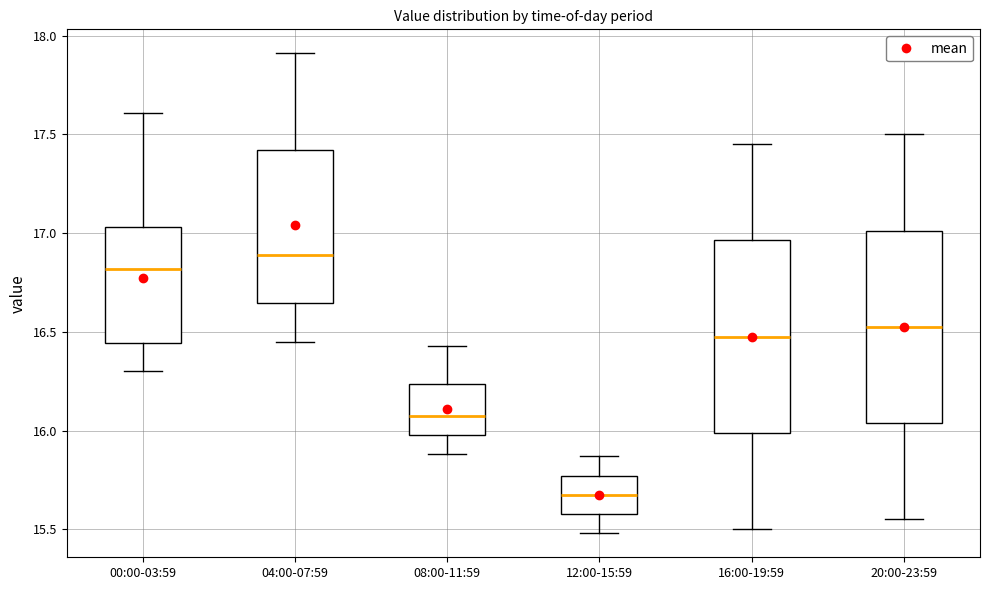

Which box has the highest median line?

04:00-07:59